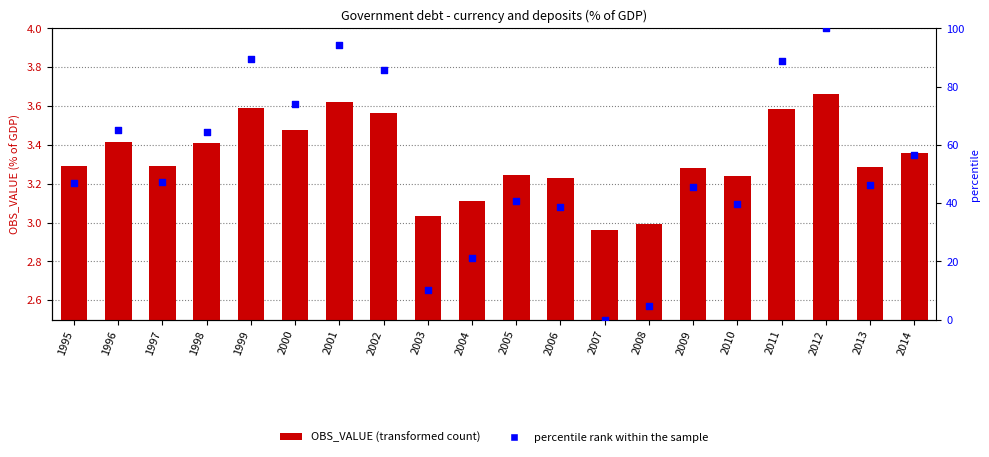

What is the total value across all series at 2009?

48.7